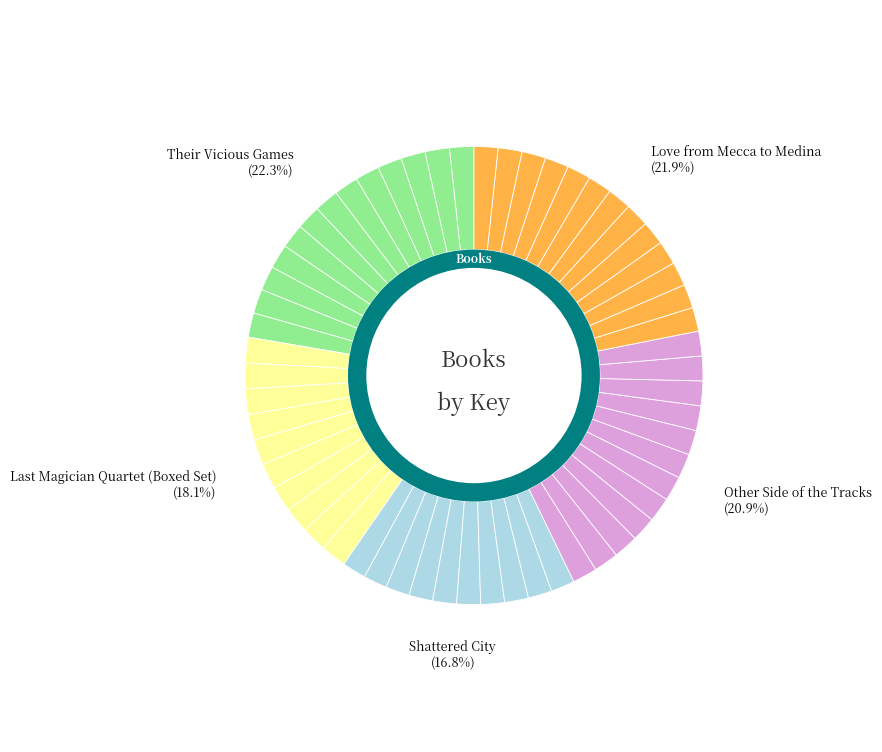

Which slice is the largest?

Their Vicious Games